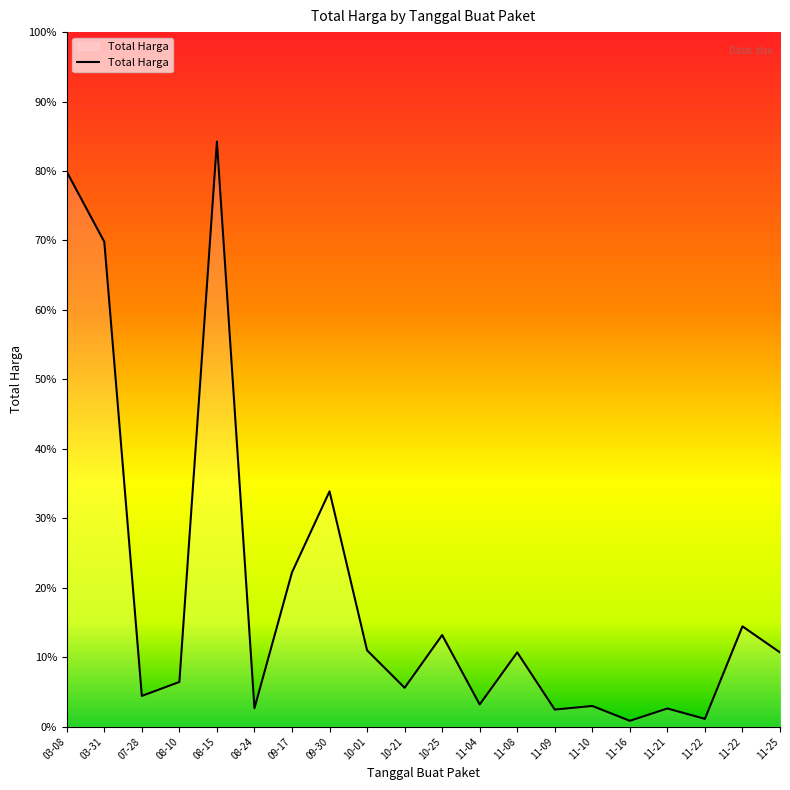

Does the chart display data point markers on the line(s)?

No